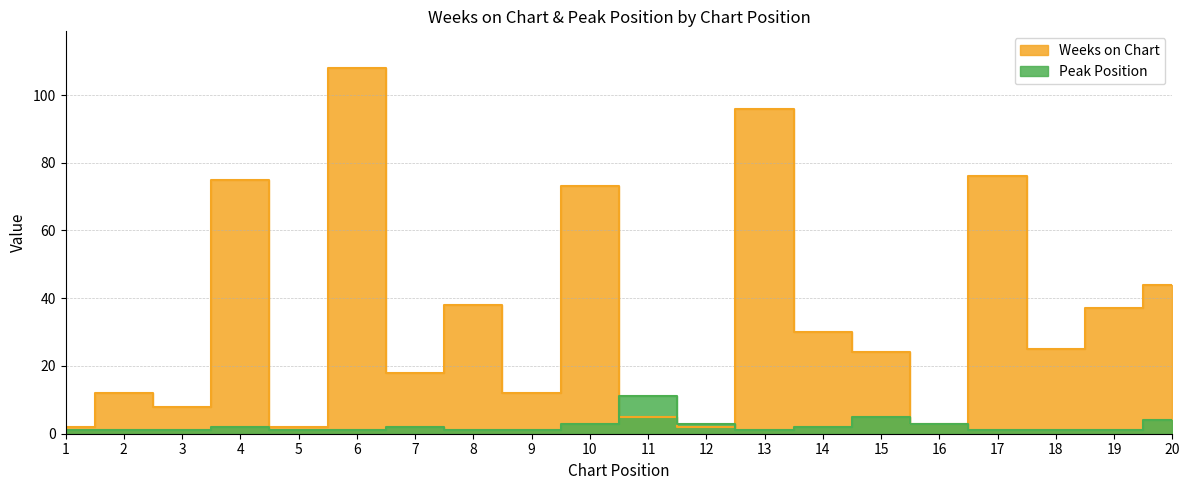

The Weeks on Chart series shows 22 at 9. True or false?

False